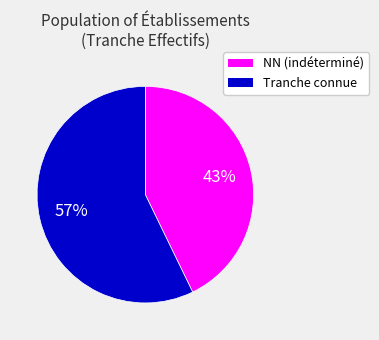

Count the number of slices in the pie.

2